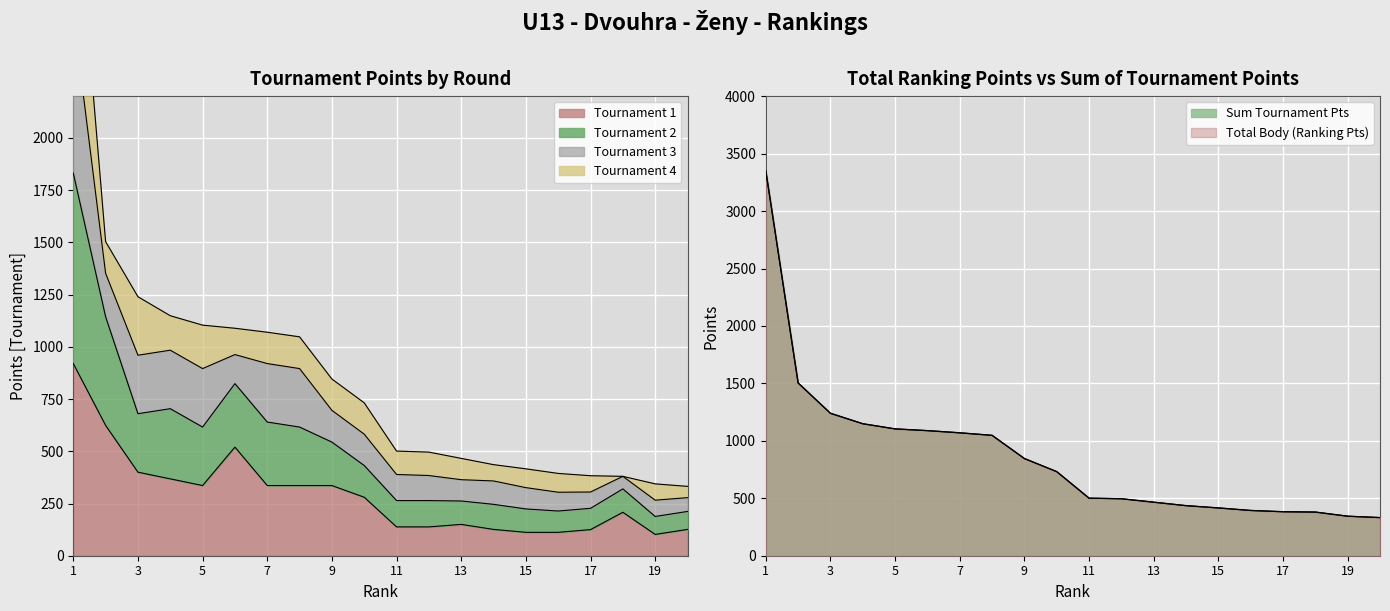

What is the highest value of the Tournament 1 series?

920